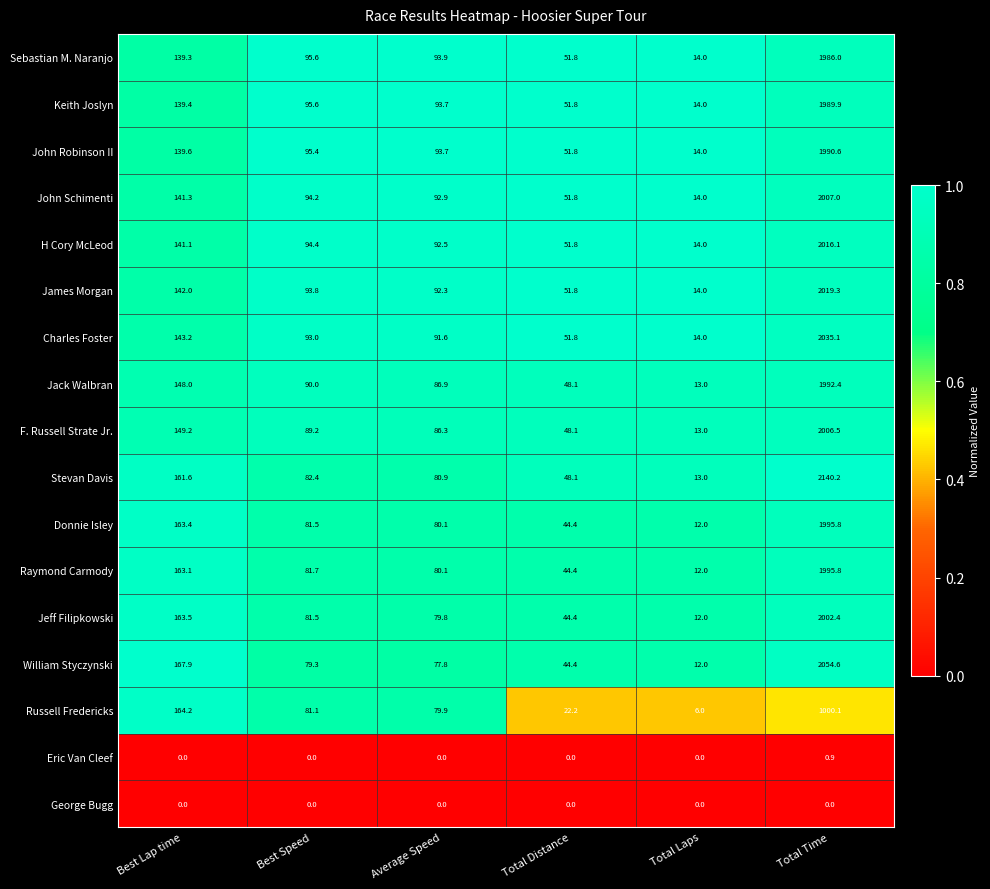

Which label corresponds to the largest value in the chart?

Total Time